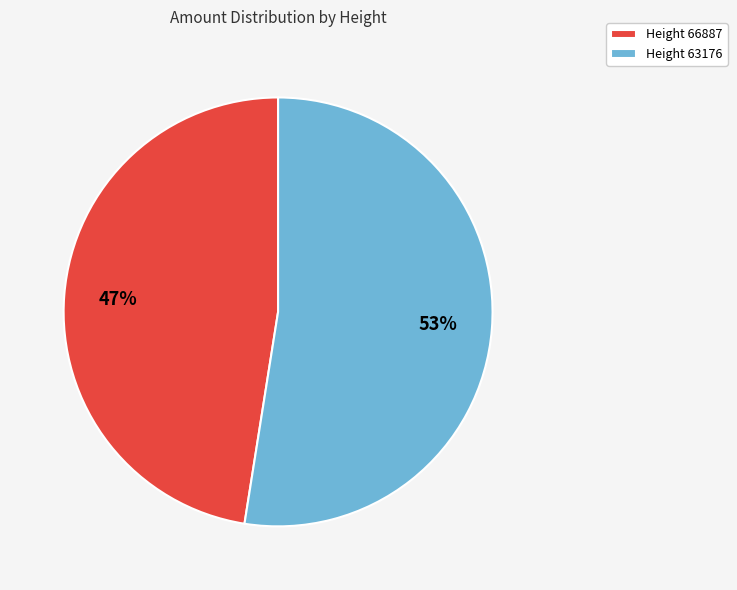

Do Height 63176 and Height 66887 together represent more than half of the pie?

Yes